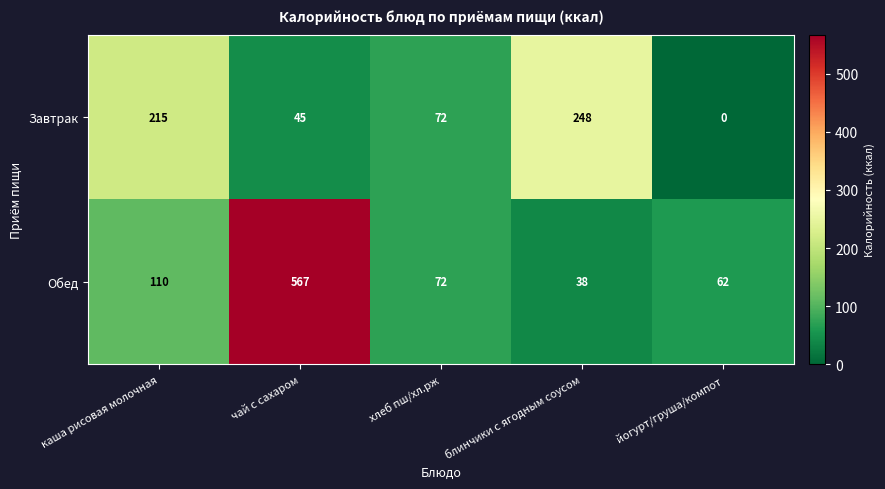

How many distinct data groups are displayed?

2